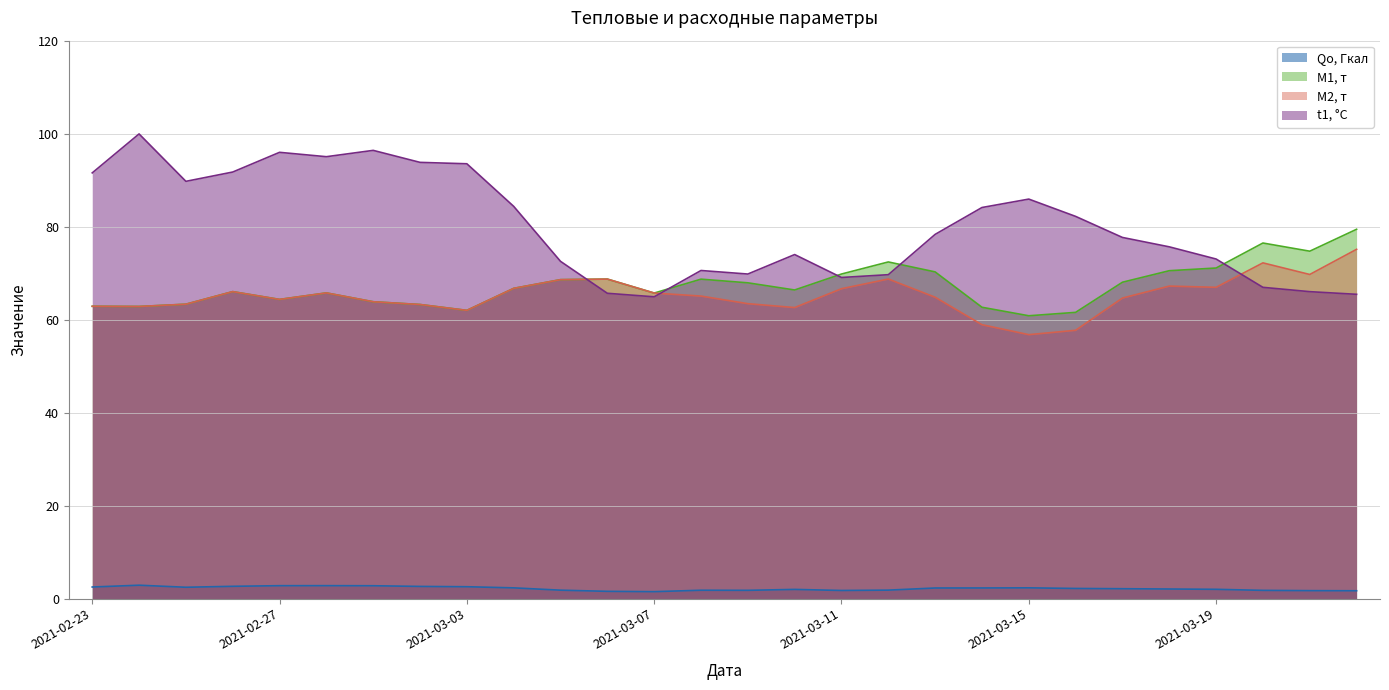

What is the greatest value displayed?

99.9